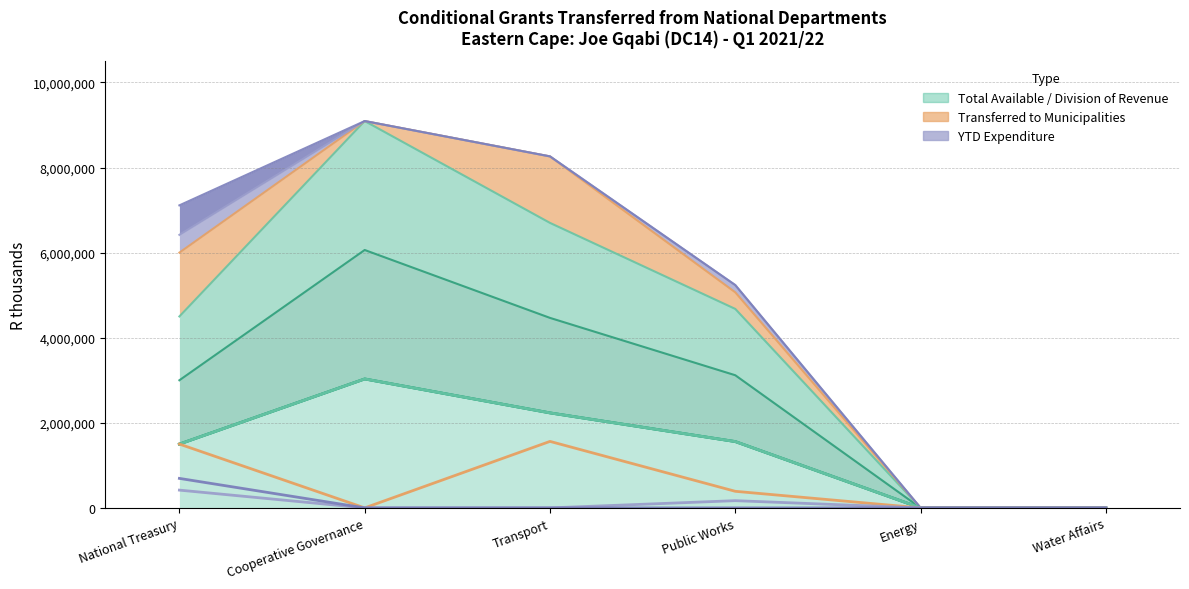

Which series changed the most between Transport and Public Works?

Division of Revenue Act